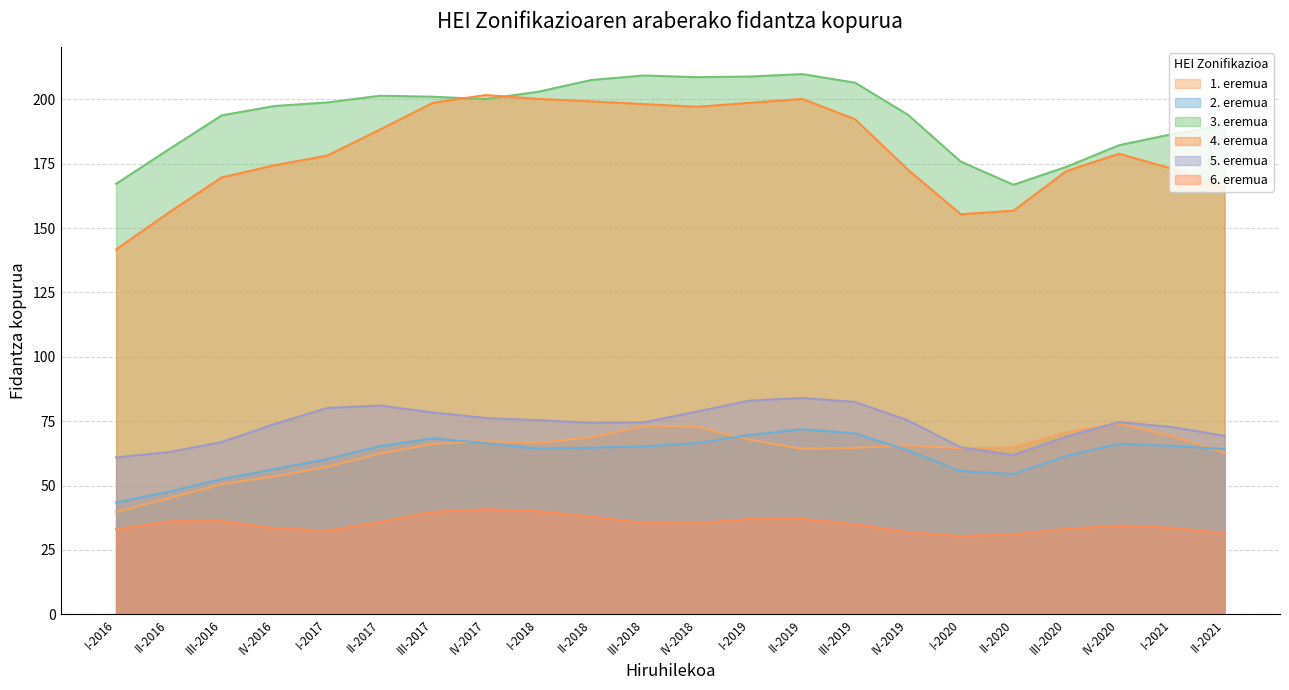

How many lines are shown in the chart?

6